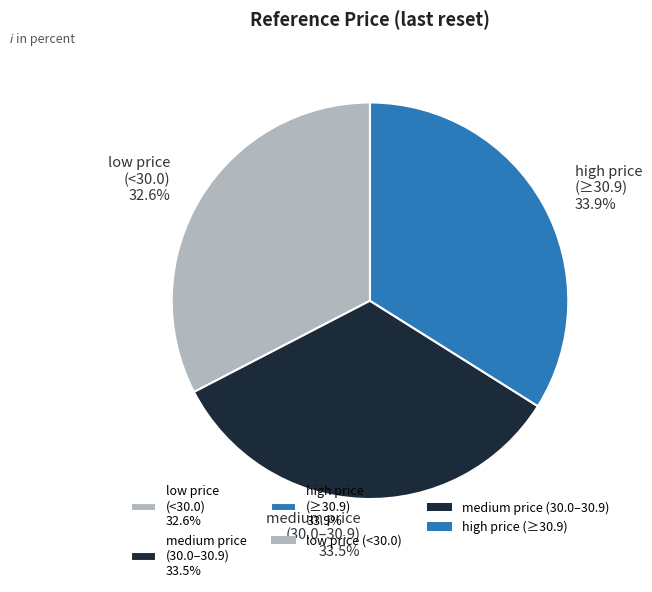

Does any single category account for the majority?

No